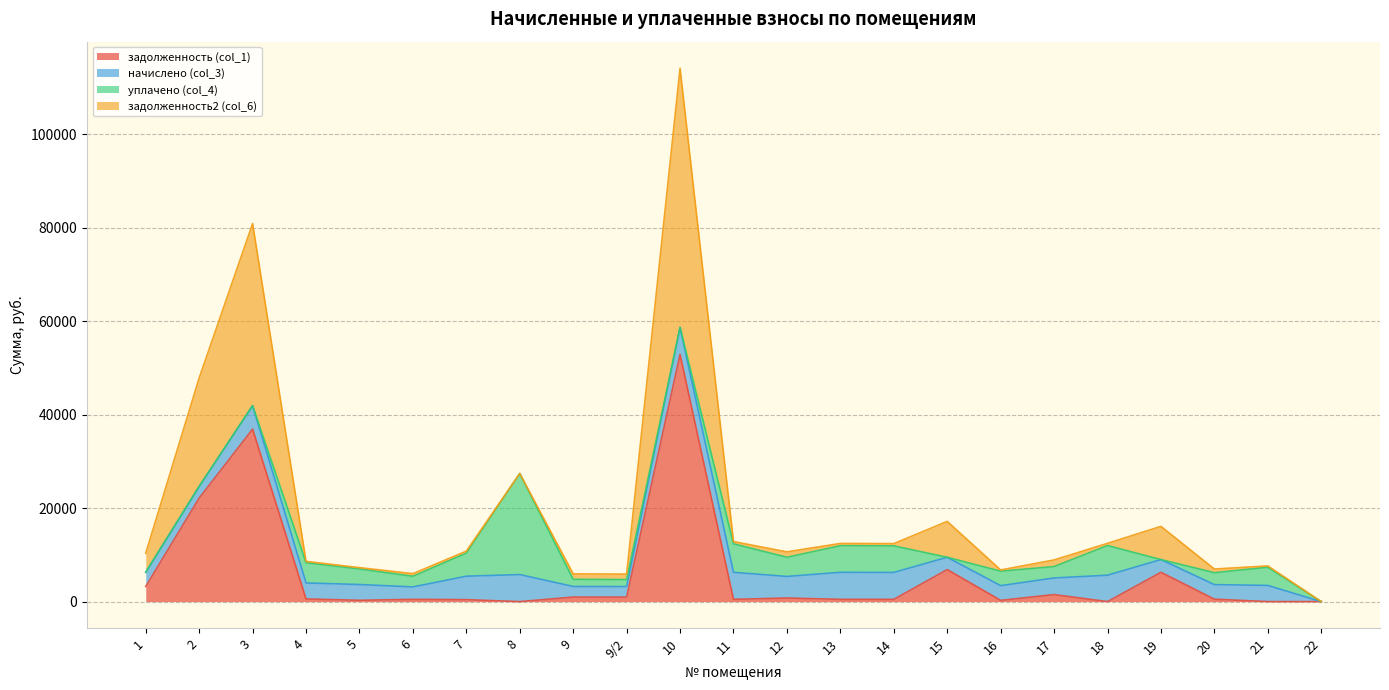

In задолженность2 (col_6), how many points are lower than both neighbors (excluding endpoints)?

5